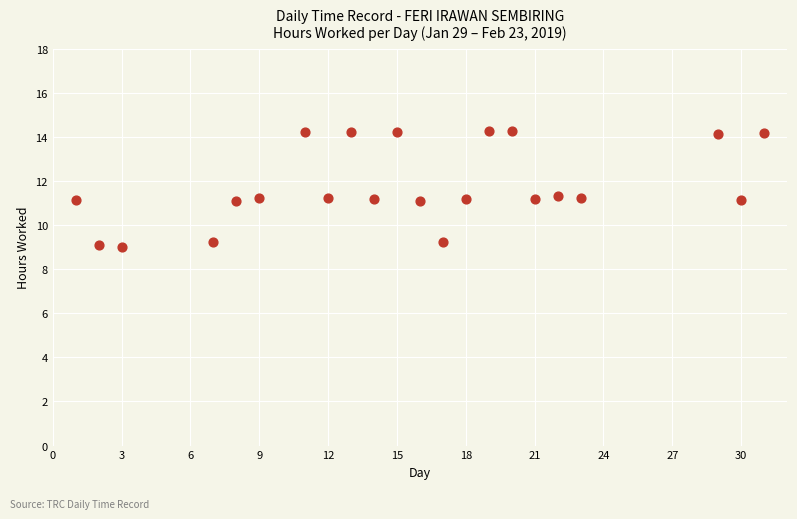

What is the range of X values (max minus min)?

30.0